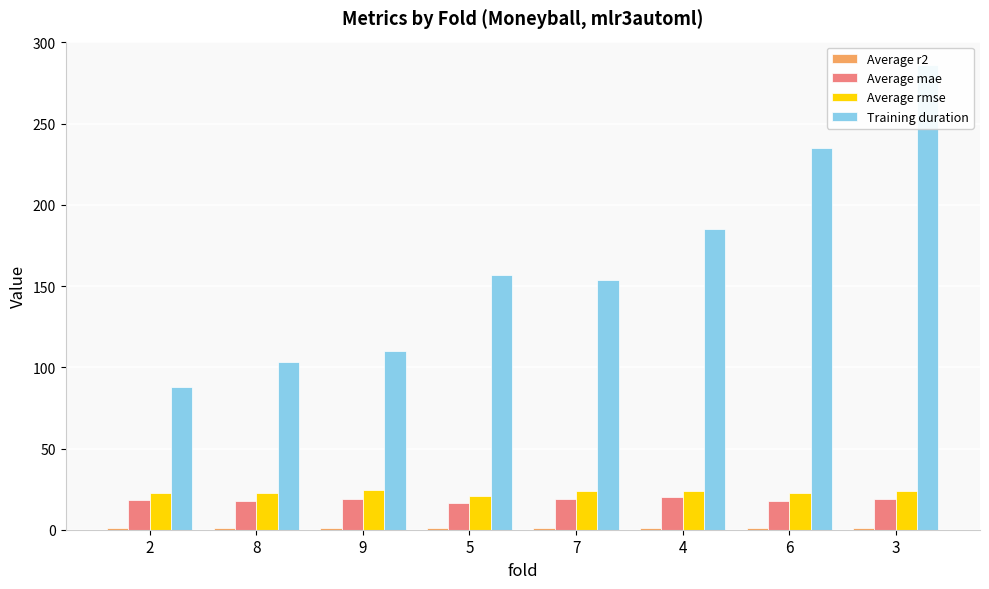

Between 5 and 6, which series saw the biggest shift?

Training duration